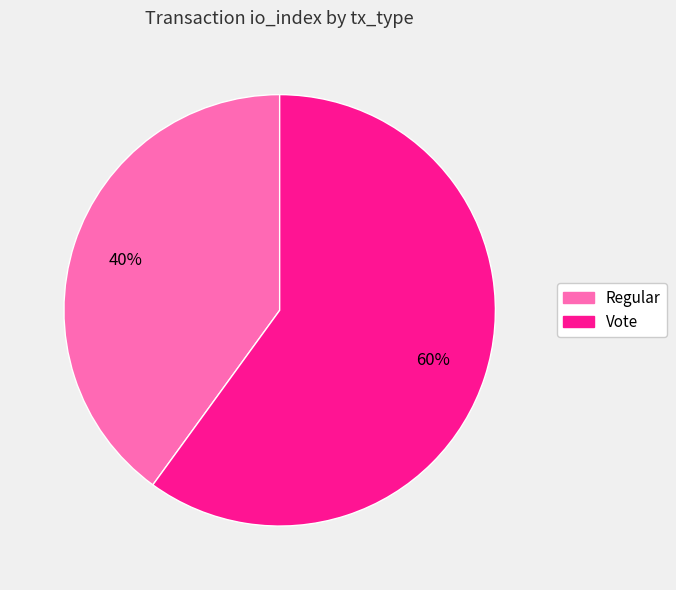

Which category has the smallest portion of the pie?

Regular